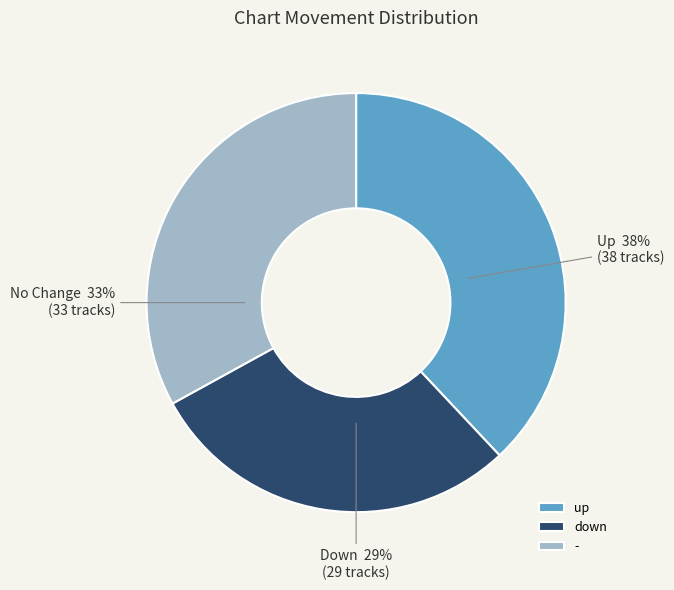

What is the ratio of the value at up to the value at -?

1.2